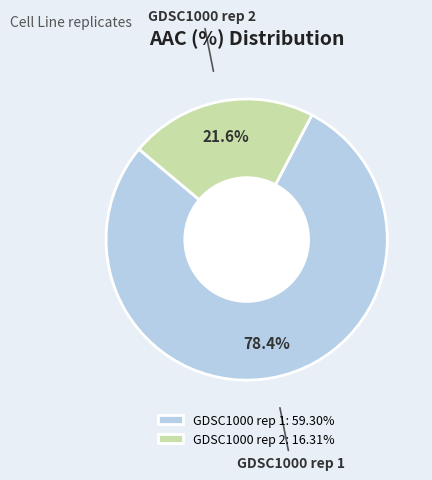

To the nearest percent, what portion does GDSC1000 rep 2 represent?

22%